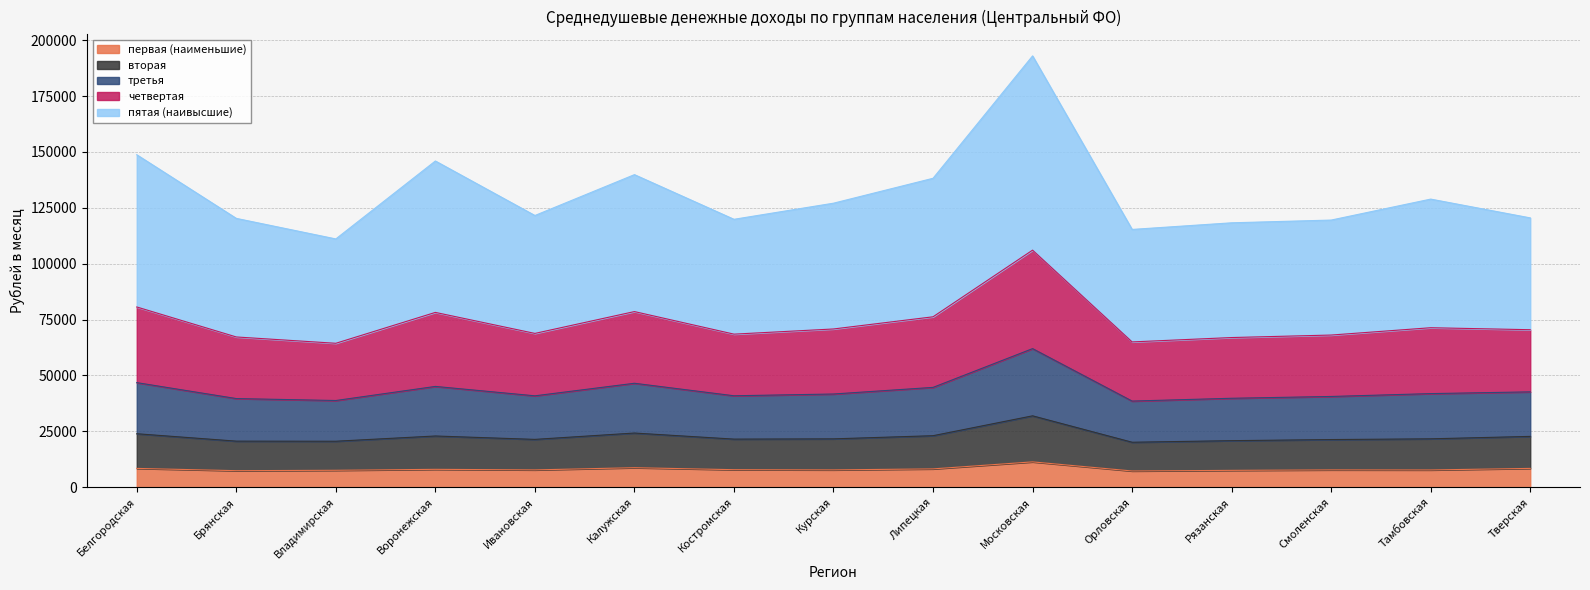

What are all the series names shown in the legend?

первая (наименьшие), вторая, третья, четвертая, пятая (наивысшие)